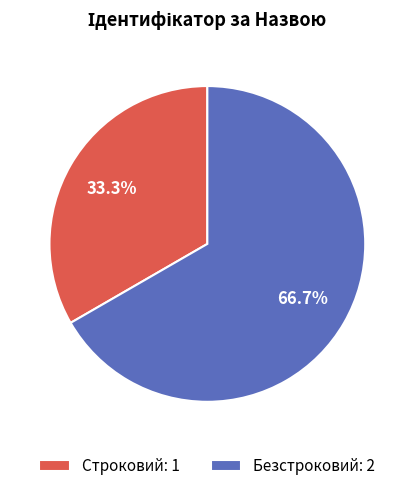

Approximately how many times larger is the value at Безстроковий compared to Строковий?

2.0